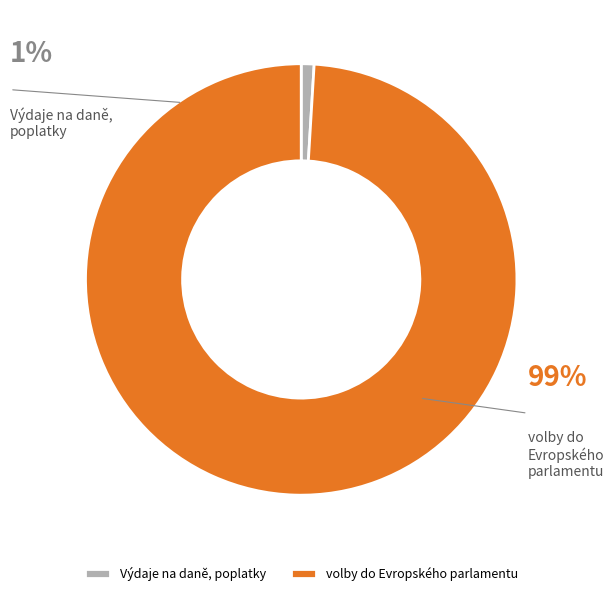

To the nearest percent, what is the average slice percentage?

50%